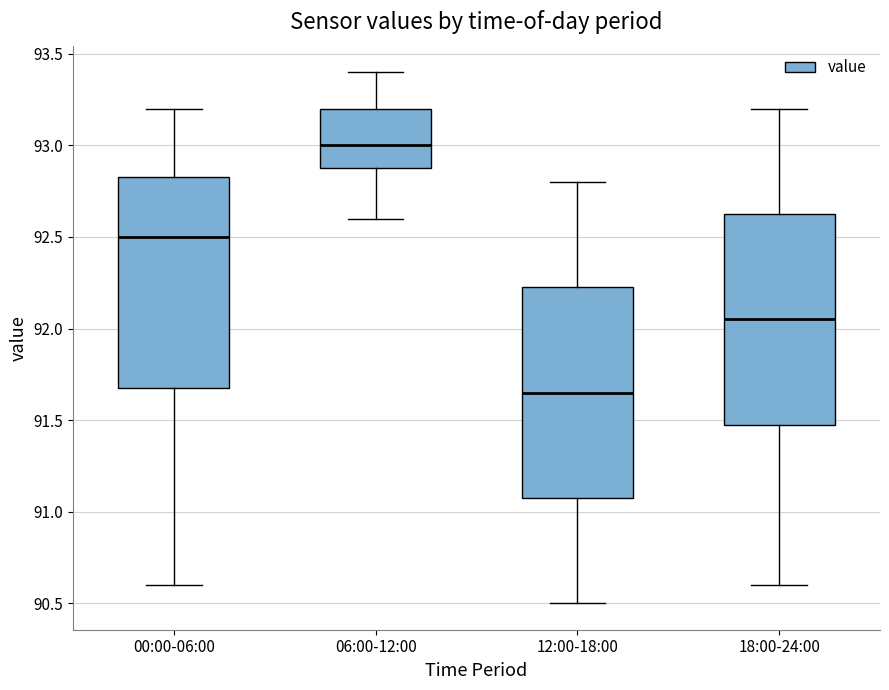

Where is the upper edge of the box for 00:00-06:00 on the y-axis? The values are not printed on the chart, so give them approximately, as read against the axis.

92.85